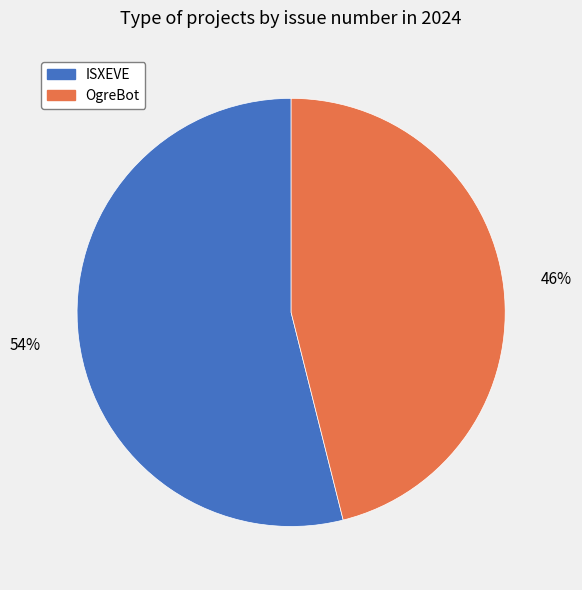

Combined, do OgreBot and ISXEVE account for over 50%?

Yes